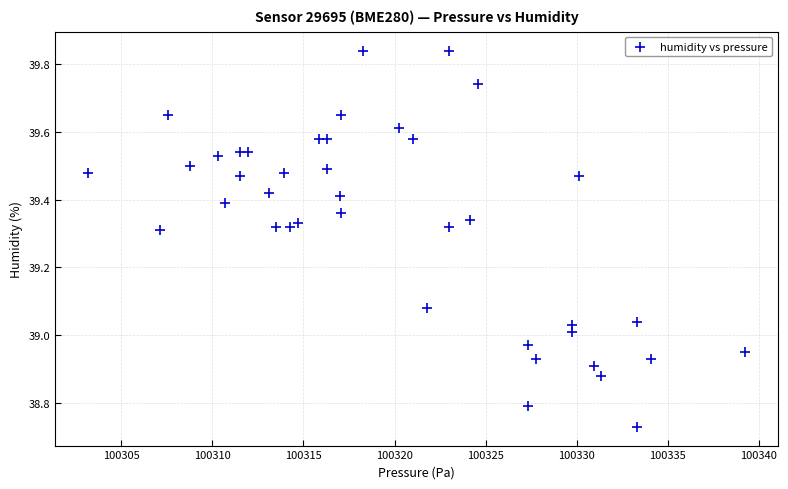

What is the range of X values (max minus min)?

36.1